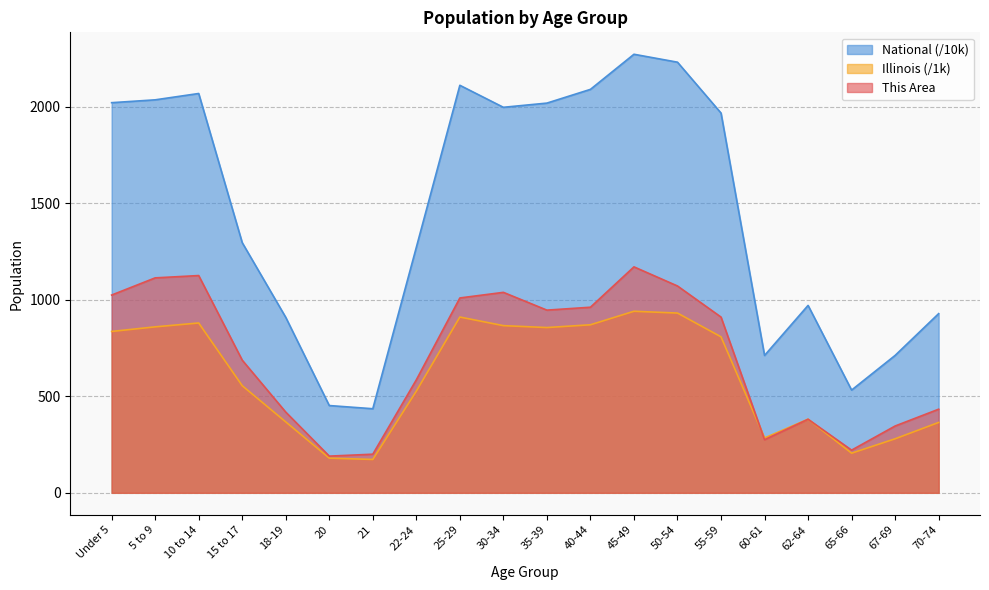

Reading left to right, transcribe all the data shown in this chart.

This Area: 1024.0	1113.0	1125.0	687.0	418.0	190.0	200.0	585.0	1009.0	1038.0	946.0	961.0	1170.0	1071.0	910.0	275.0	381.0	221.0	346.0	433.0
Illinois: 835.6	859.4	879.4	554.7	367.3	179.6	172.8	526.6	910.3	865.7	855.8	870.1	940.1	930.8	807.8	284.2	381.2	205.3	279.8	364.5
National: 2020.1	2034.9	2067.7	1295.4	908.6	451.9	435.4	1271.3	2110.2	1996.2	2018.0	2089.1	2270.9	2229.8	1966.5	711.4	970.4	532.0	711.5	927.8